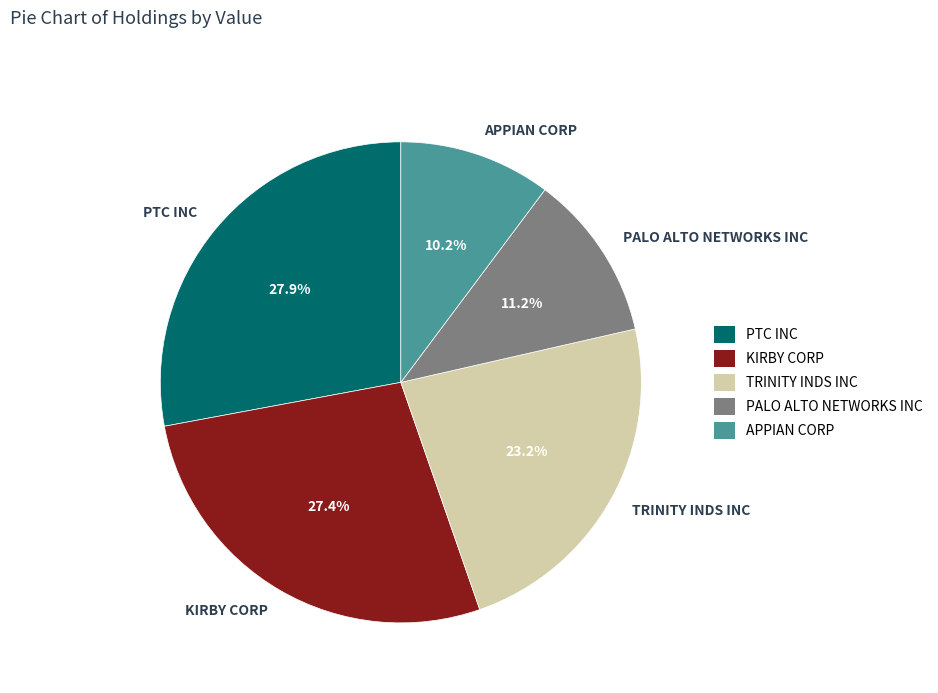

What is the ratio of the value at TRINITY INDS INC to the value at PTC INC?

0.8